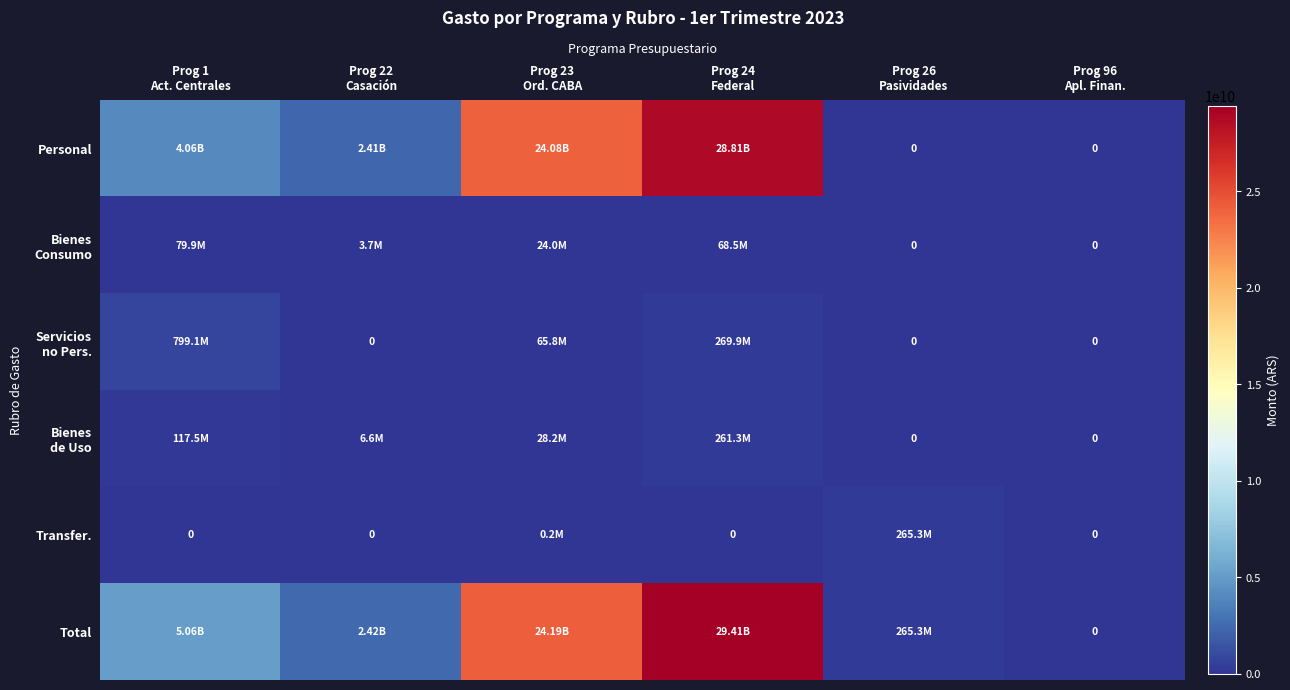

At which label is Total closest to 14704772112?

Prog 23 Ord. CABA